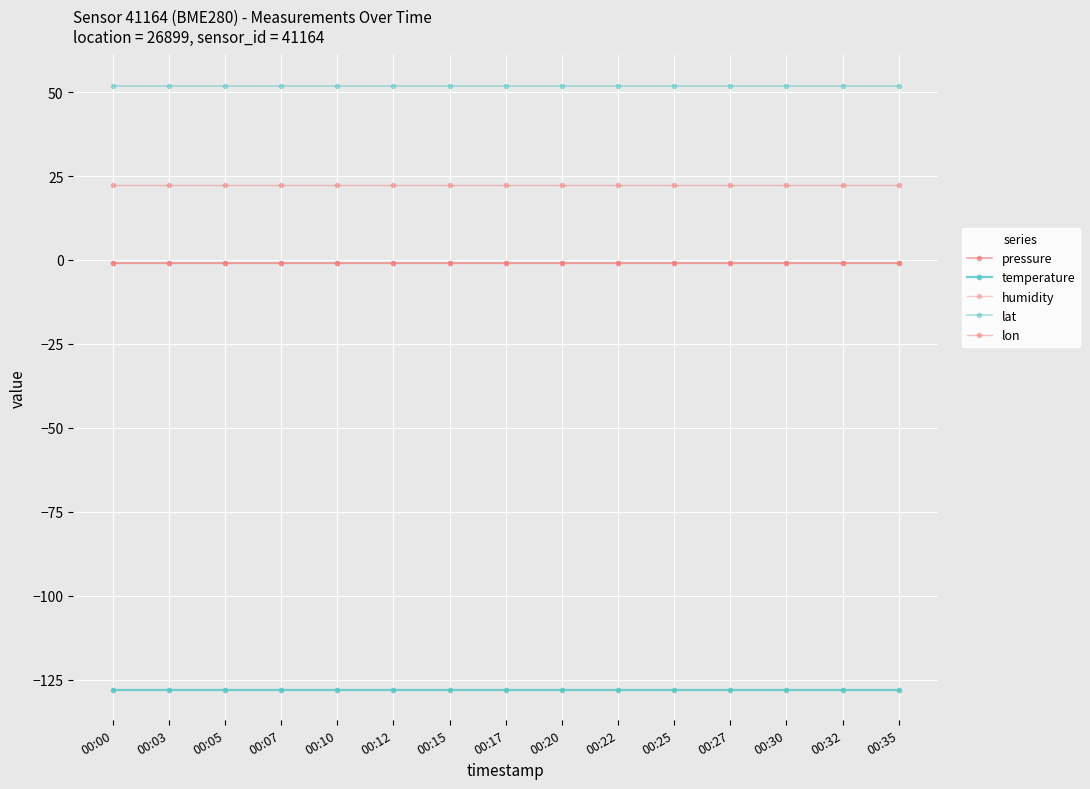

Does the chart have visible grid lines?

Yes